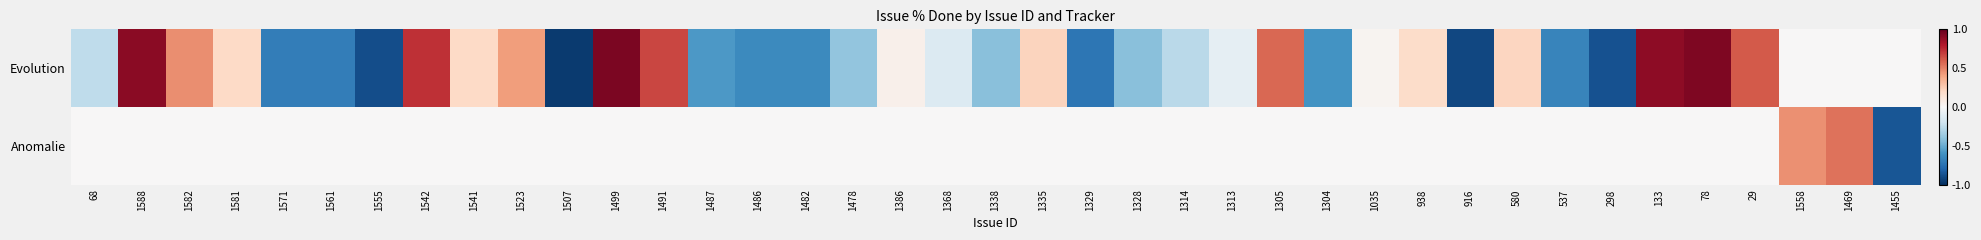

At which category is the sum across all series the highest?

1499